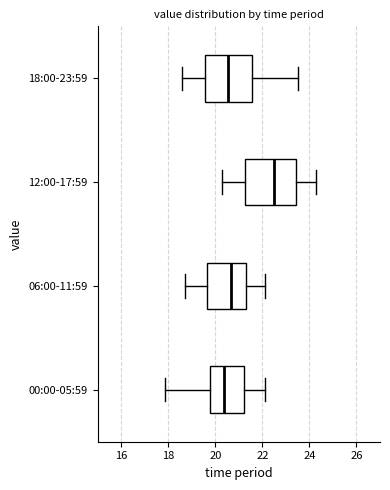

Reading bottom to top, transcribe this box plot: for each box, give where its median line is, the range the box spans, and where its two whiskers end, as read against the x-axis. The values are not printed on the chart, so give them approximately, as read against the axis.

00:00-05:59: median 20.4, box 19.8 to 21.2, whiskers 17.8 to 22.2
06:00-11:59: median 20.6, box 19.6 to 21.4, whiskers 18.8 to 22.2
12:00-17:59: median 22.6, box 21.2 to 23.4, whiskers 20.4 to 24.4
18:00-23:59: median 20.6, box 19.6 to 21.6, whiskers 18.6 to 23.6